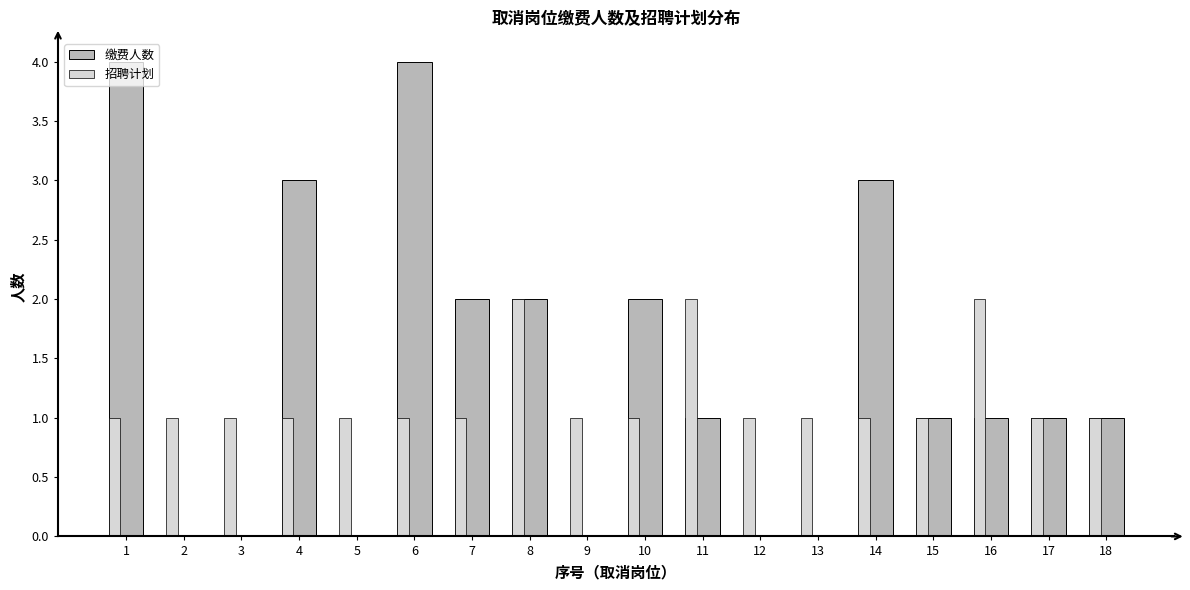

Which series changed the most between 3 and 10?

缴费人数